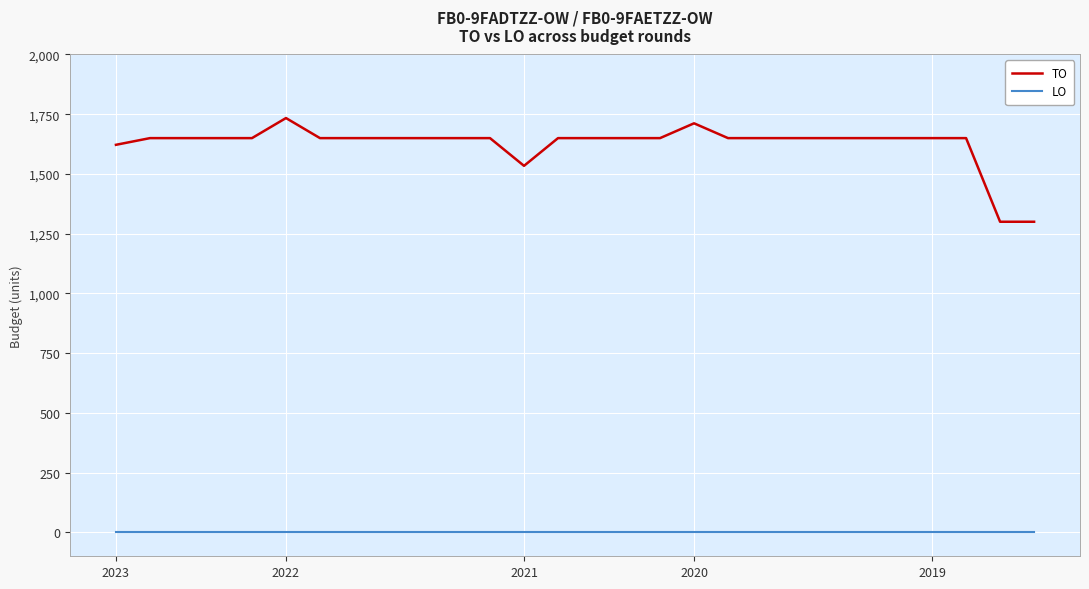

What is the greatest value displayed?

1734